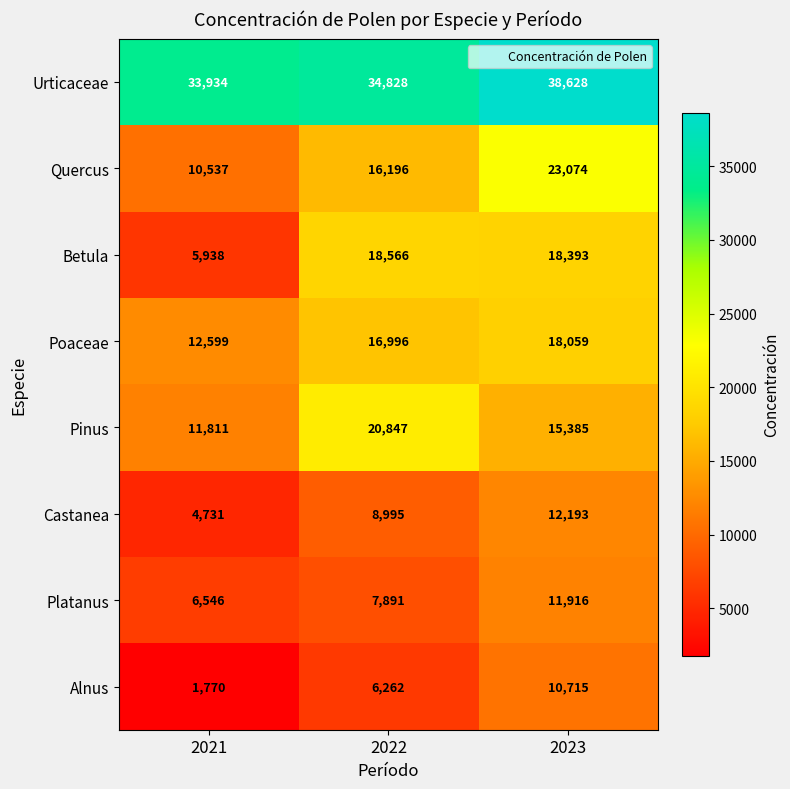

What is the average value of the Quercus series?

16602